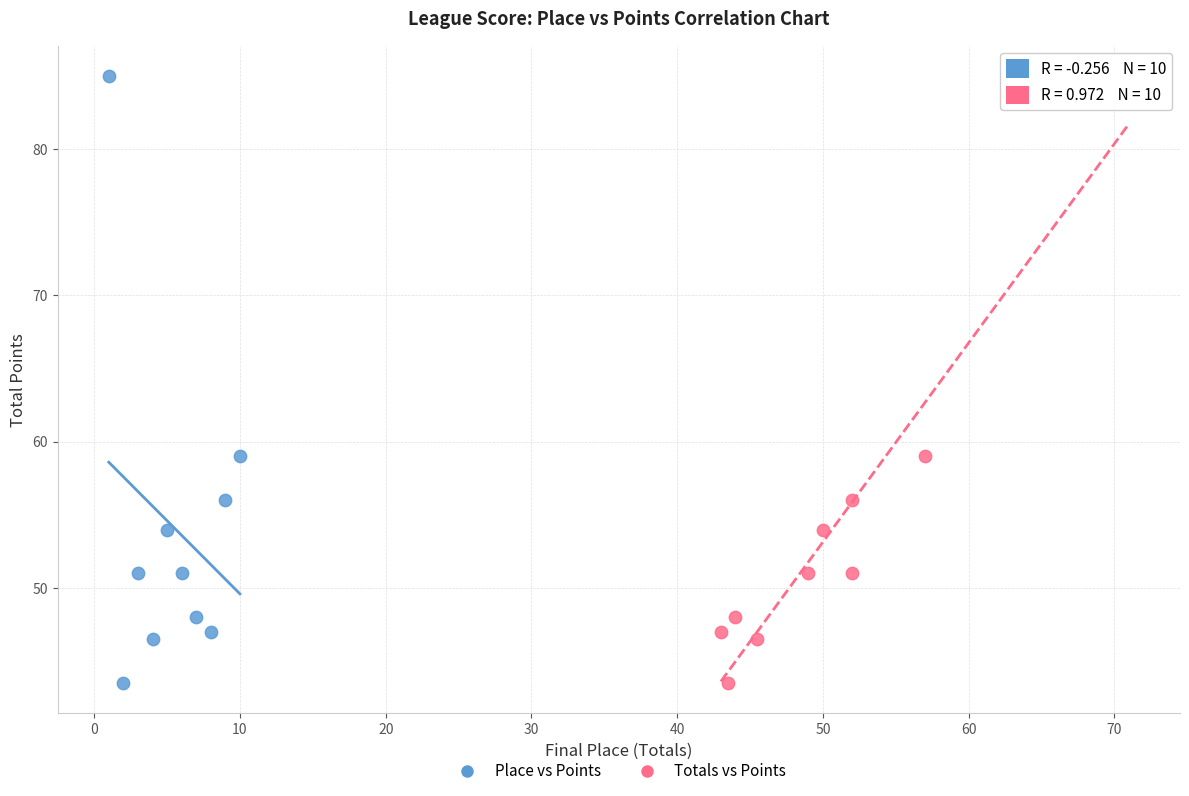

What are all the series names shown in the legend?

Place vs Points, Totals vs Points